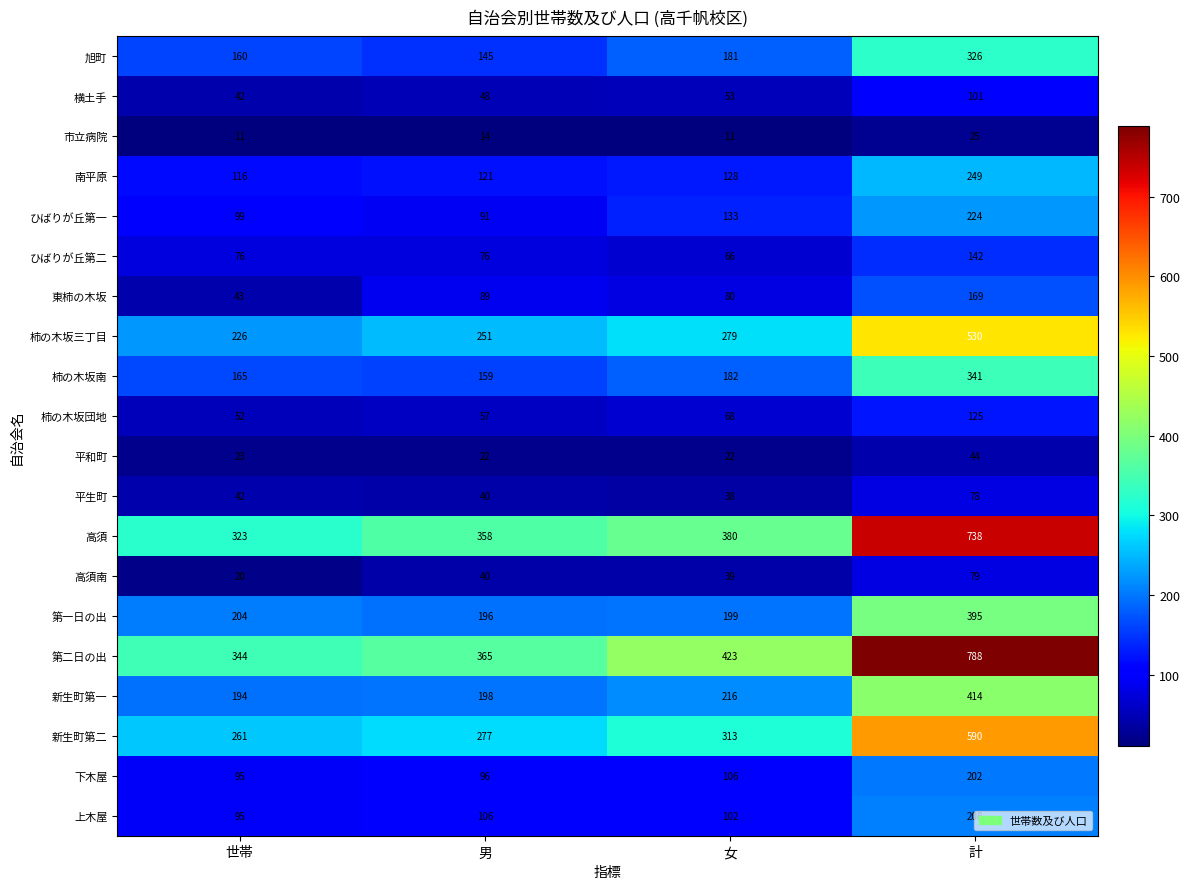

How many distinct data groups are displayed?

20